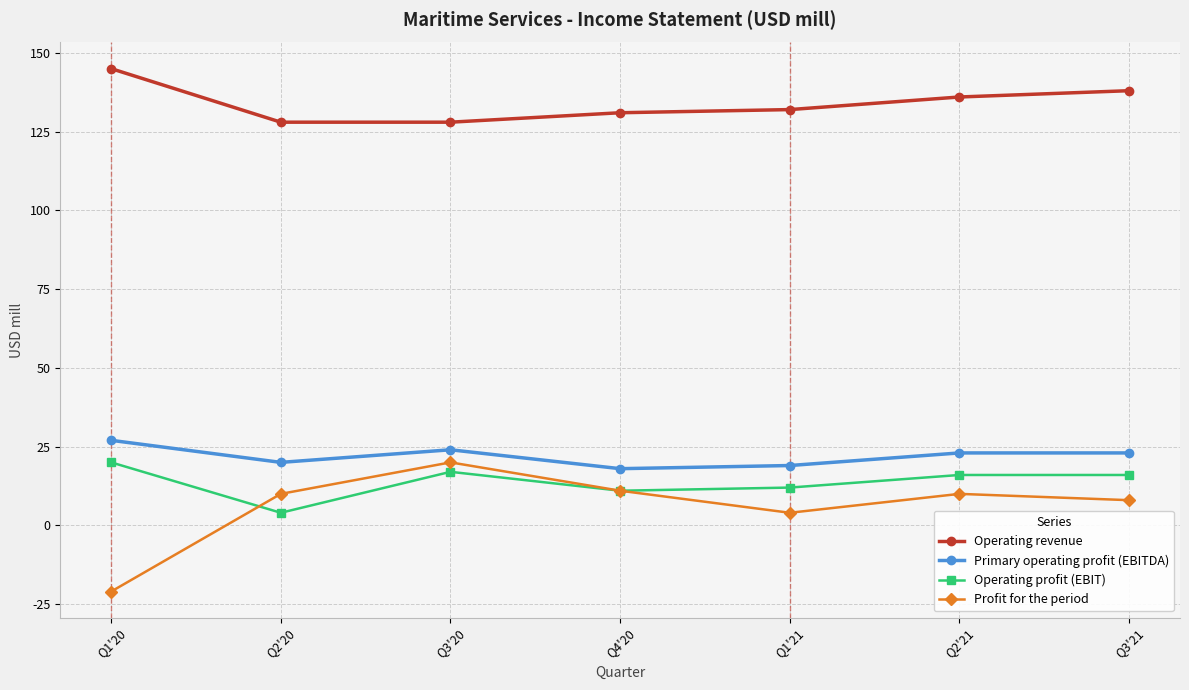

Which series has the largest range (max minus min)?

Profit for the period